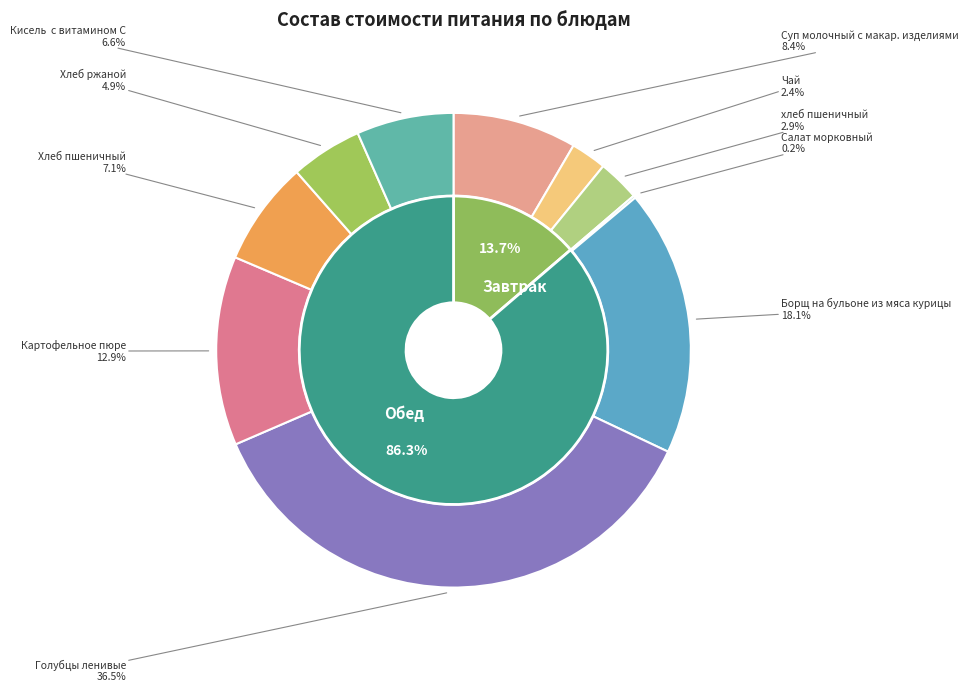

Count the number of slices in the pie.

10